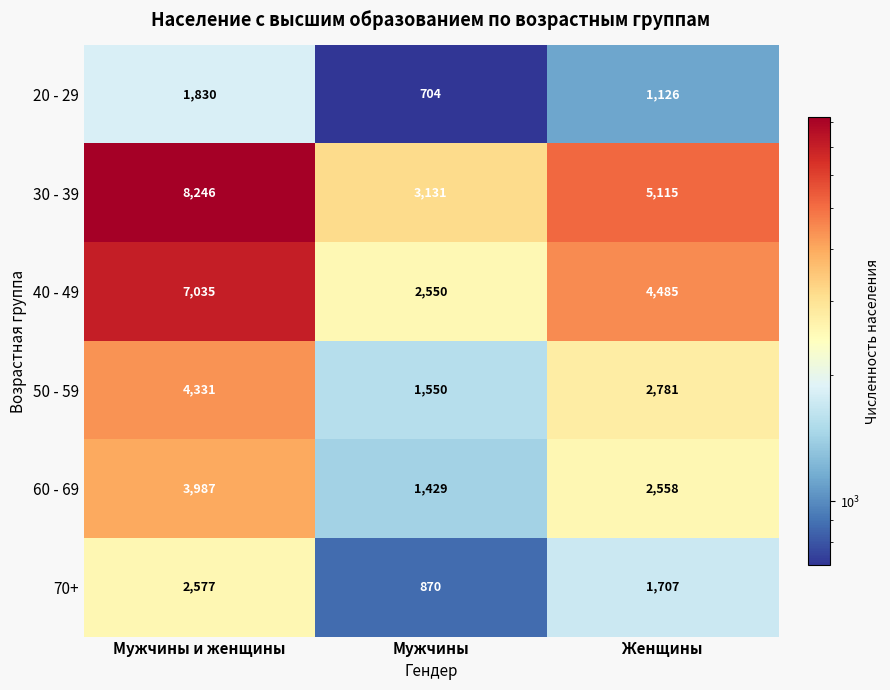

Reading right to left, extract all data points from this chart.

20 - 29: 1126	704	1830
30 - 39: 5115	3131	8246
40 - 49: 4485	2550	7035
50 - 59: 2781	1550	4331
60 - 69: 2558	1429	3987
70+: 1707	870	2577